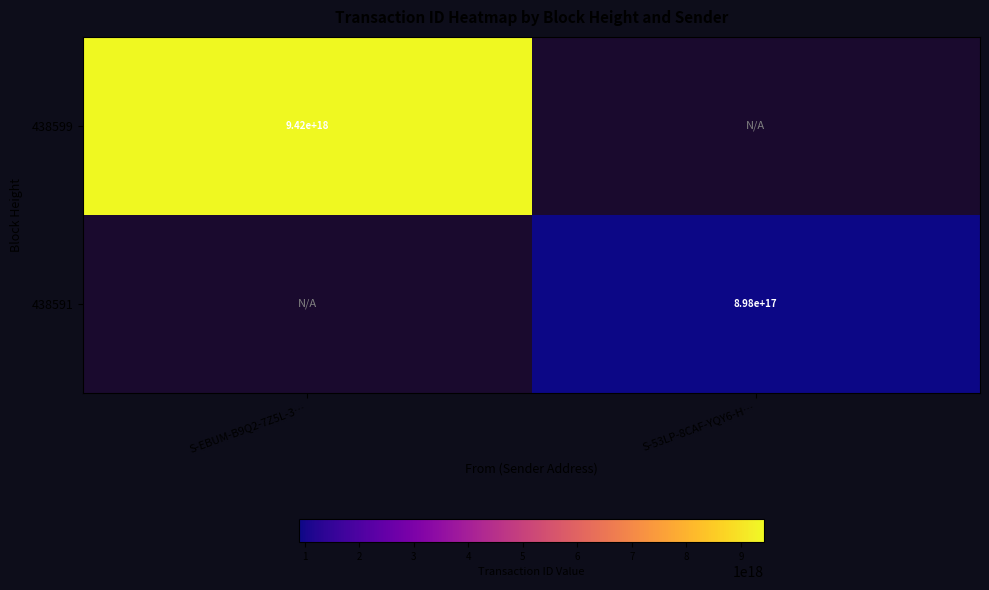

Is it true that 438599 equals 9420000000000000000 at S-EBUM-B9Q2-7Z5L-3…?

True